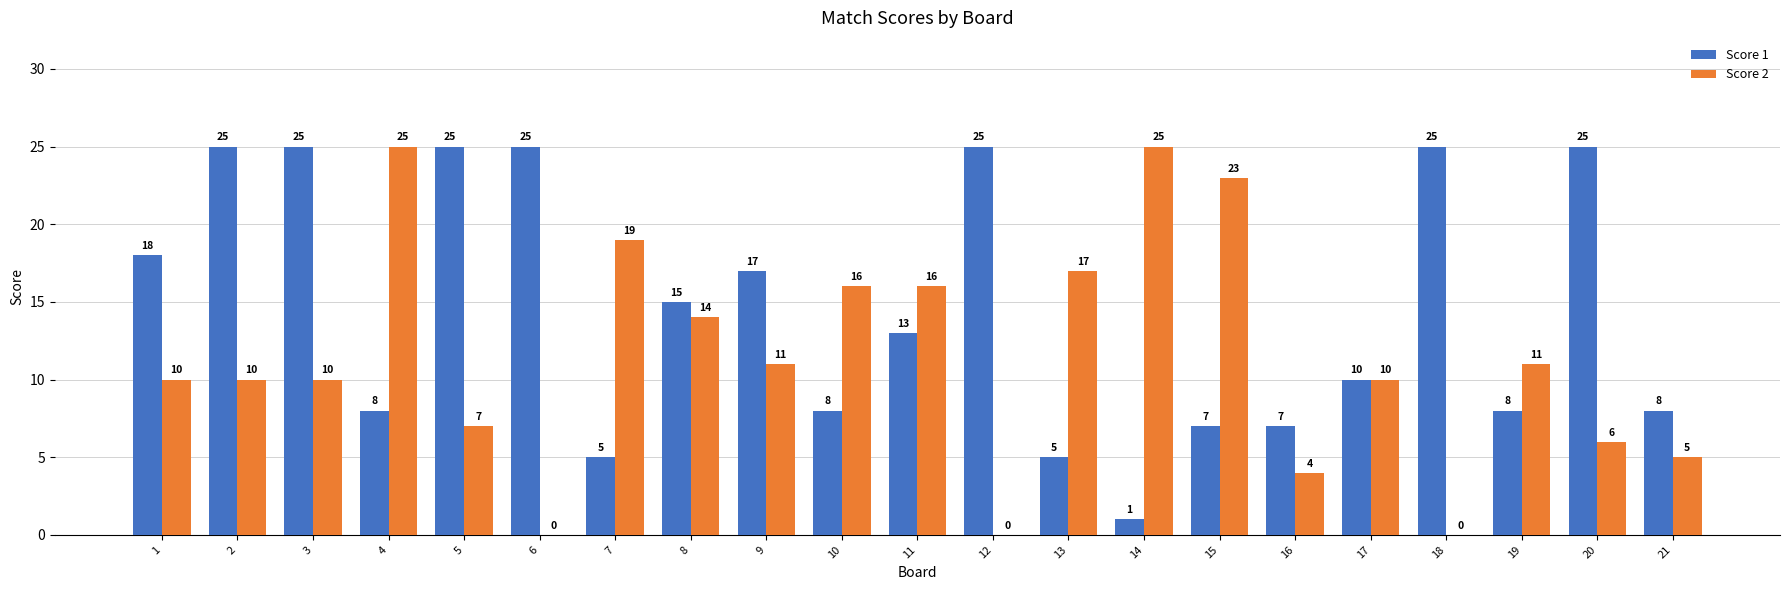

What is the total value across all series at 6?

25